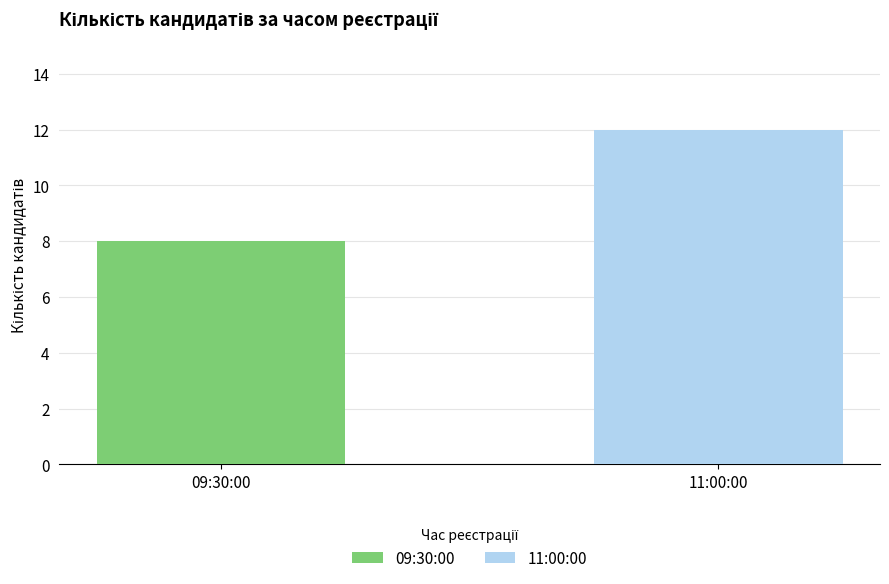

Rank the series by their maximum value, from highest to lowest.

11:00:00, 09:30:00